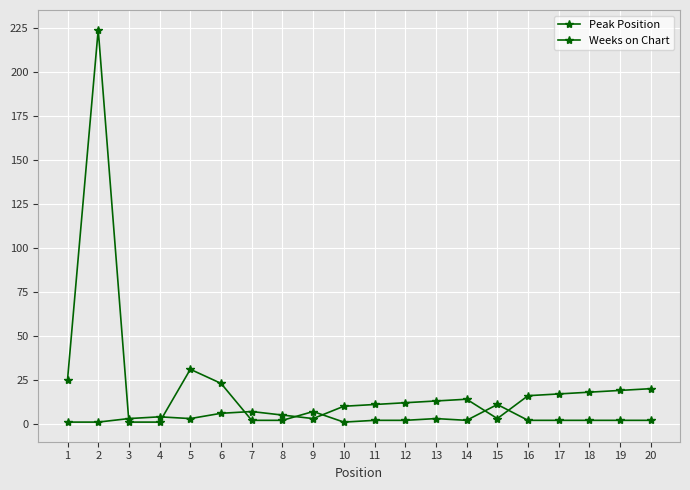

How many times do Peak Position and Weeks on Chart cross each other?

7